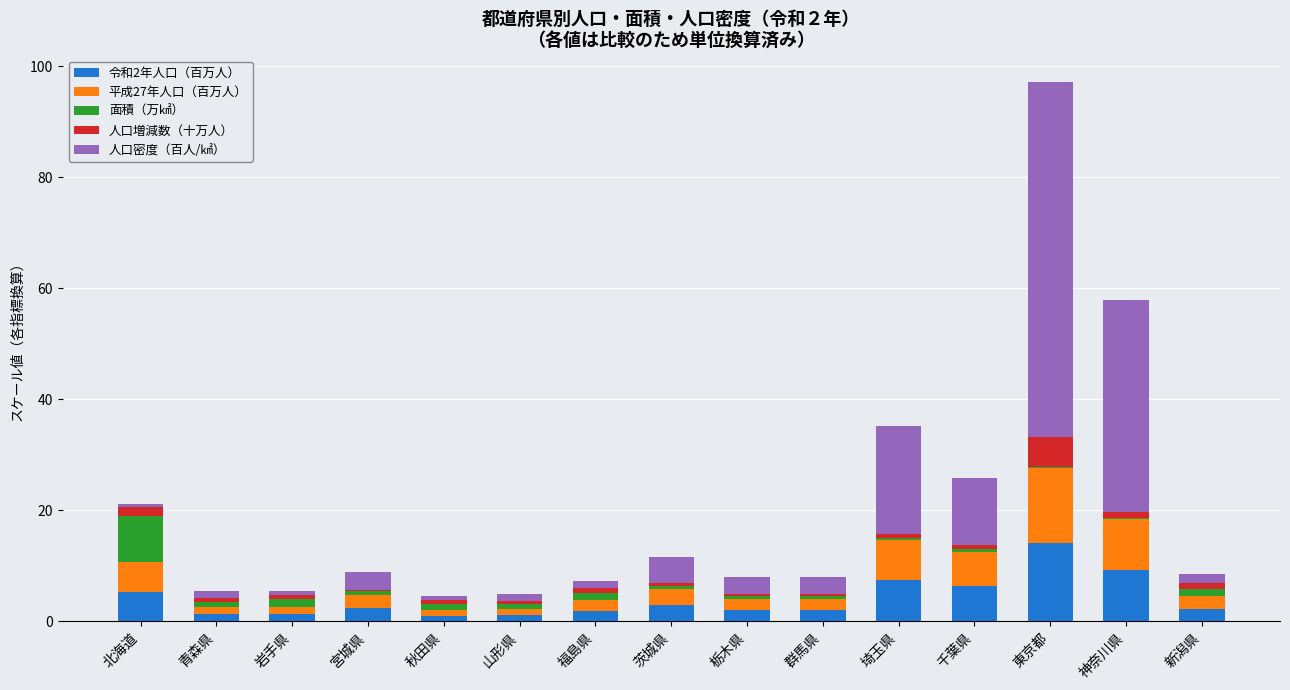

At which label does 令和2年人口（百万人） reach its peak?

東京都